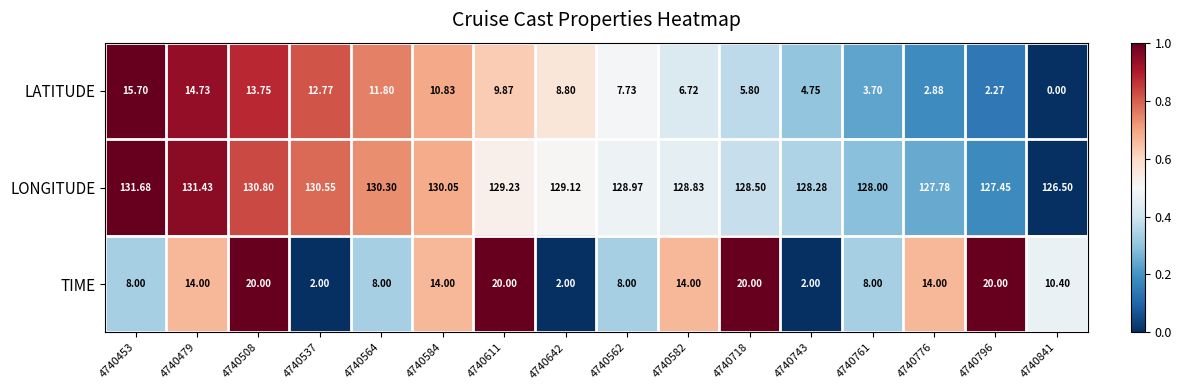

Between 4740453 and 4740796, which series saw the biggest shift?

LATITUDE